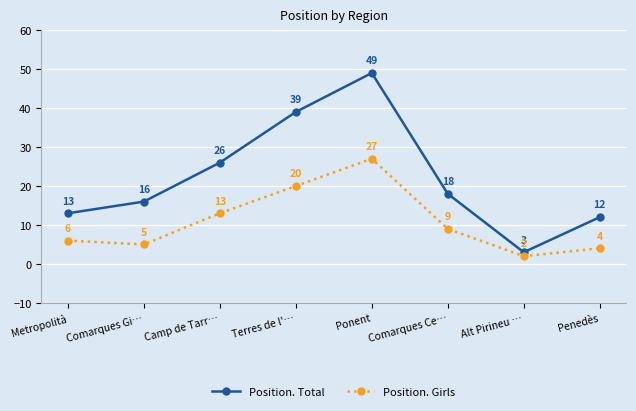

Rank the categories by Position. Girls value from highest to lowest.

Ponent, Terres de l'…, Camp de Tarr…, Comarques Ce…, Metropolità, Comarques Gi…, Penedès, Alt Pirineu …